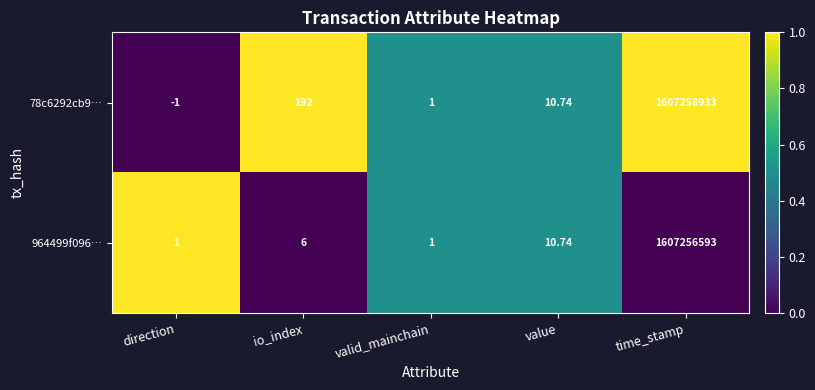

How many values in the 78c6292cb9… series are below 10?

2